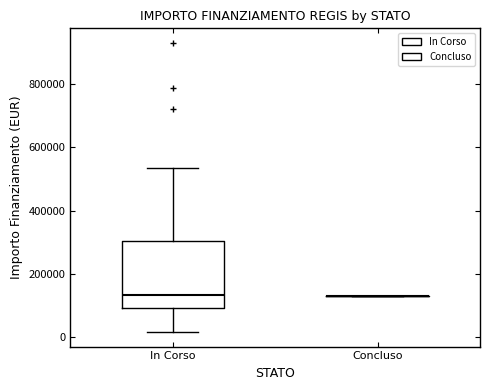

Which box is the tallest, from its lower edge to its upper edge?

In Corso